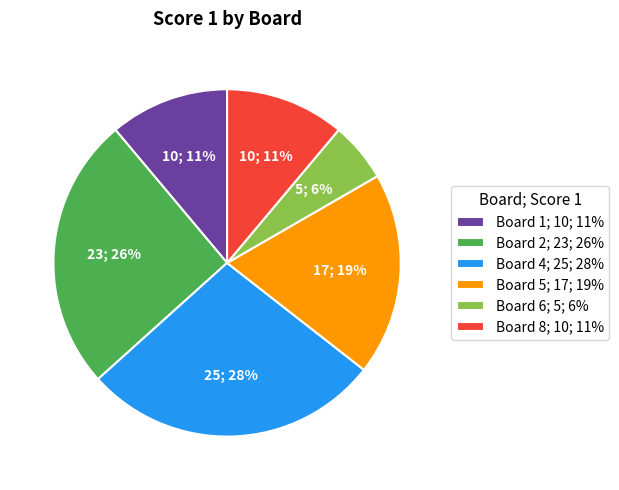

Is it true that Board 4; 25; 28% is 28% of the pie?

True